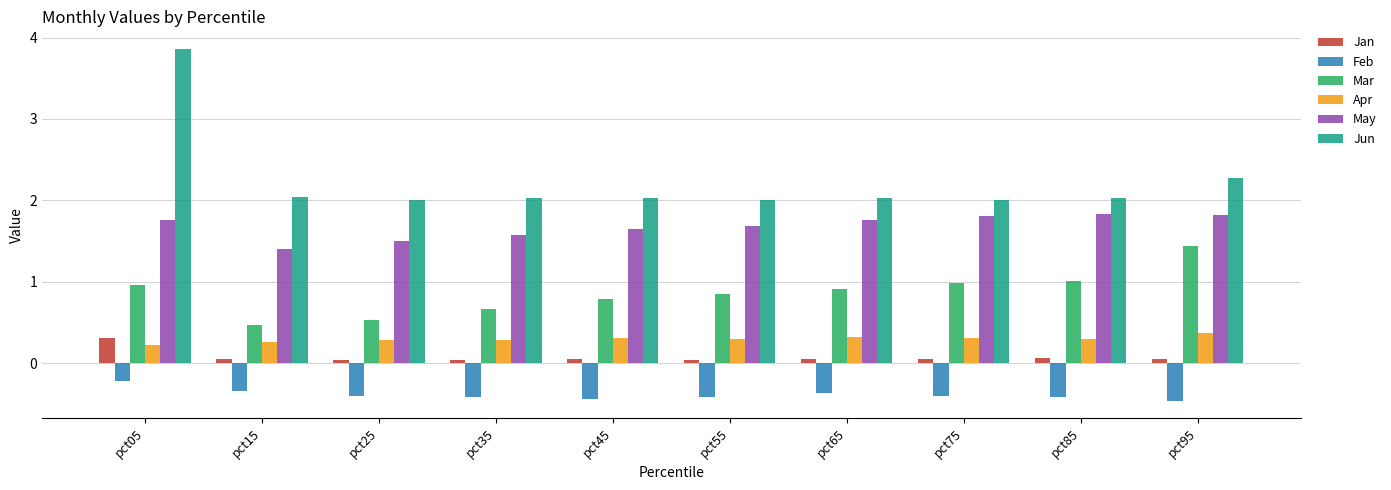

The Apr series shows 0.1 at pct75. True or false?

False